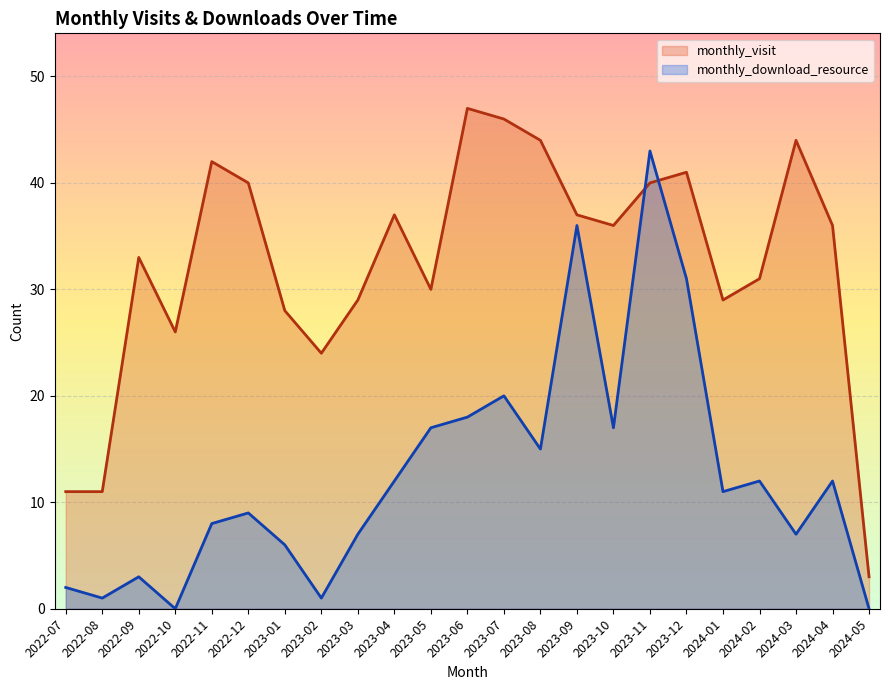

List the labels in order of monthly_visit value, smallest first.

2024-05, 2022-07, 2022-08, 2023-02, 2022-10, 2023-01, 2023-03, 2024-01, 2023-05, 2024-02, 2022-09, 2023-10, 2024-04, 2023-04, 2023-09, 2022-12, 2023-11, 2023-12, 2022-11, 2023-08, 2024-03, 2023-07, 2023-06